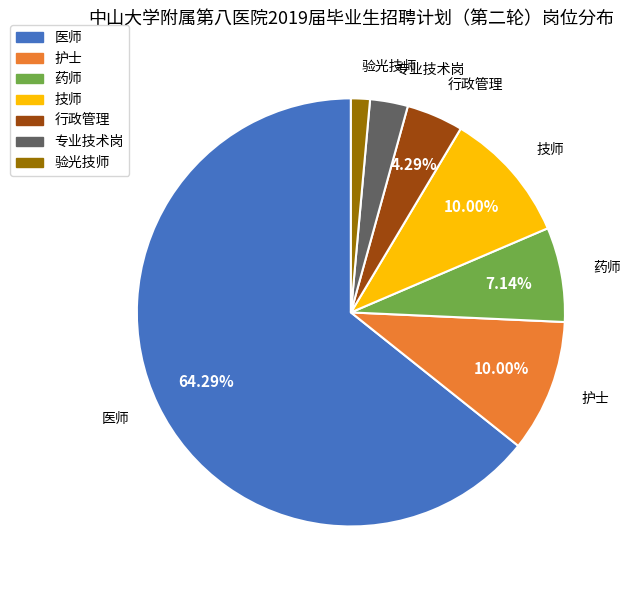

Count the number of slices in the pie.

7